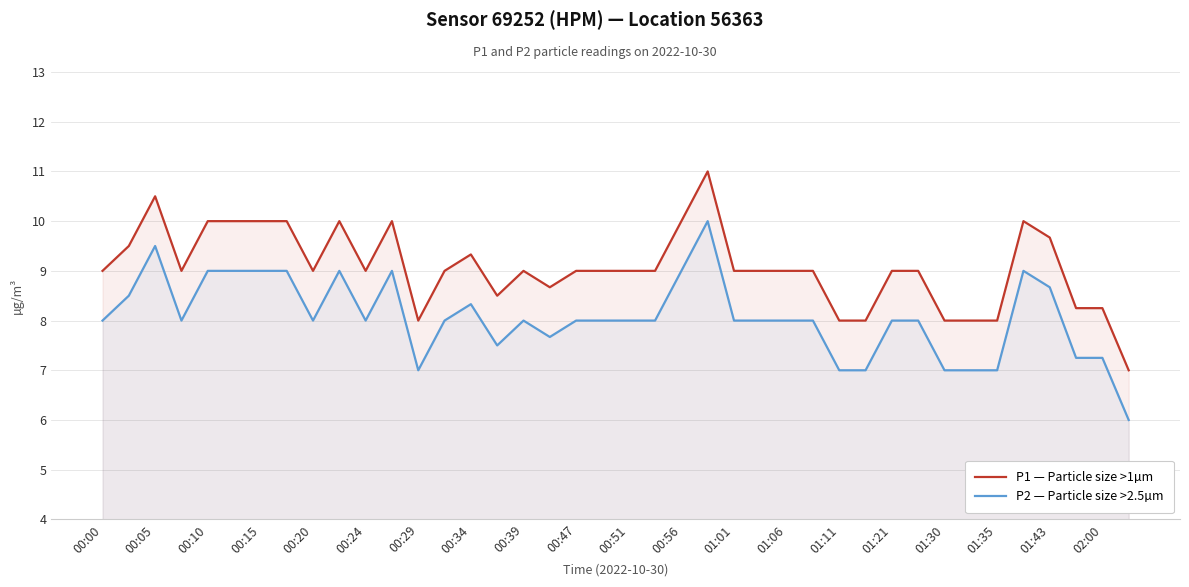

True or false: P2 — Particle size >2.5µm and P1 — Particle size >1µm intersect in this chart.

False